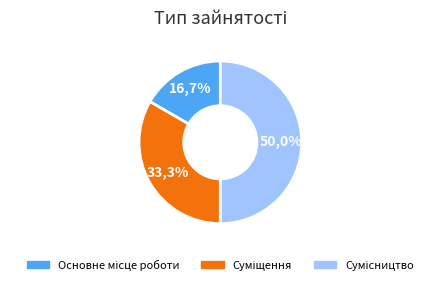

Does any single category account for the majority?

No